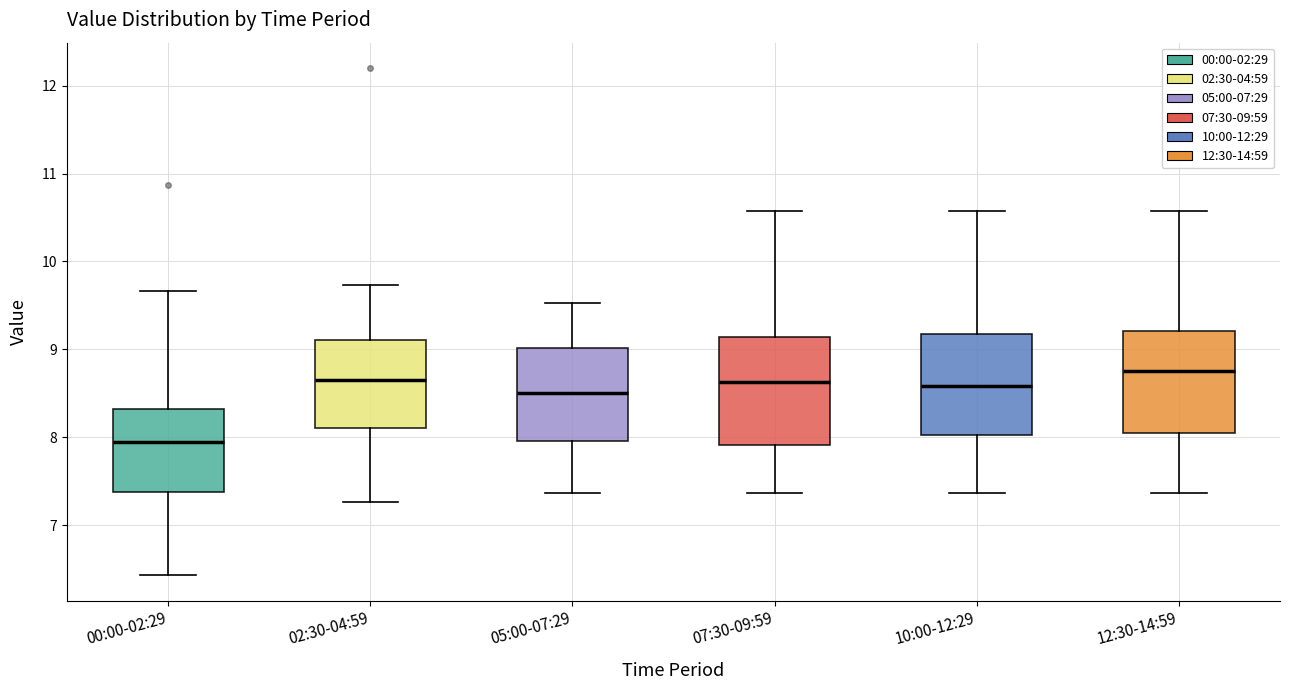

Reading left to right, read every box against the y-axis: the position of its median line, the range the box covers, and the ends of its whiskers. The values are not printed on the chart, so give them approximately, as read against the axis.

00:00-02:29: median 8.0, box 7.4 to 8.3, whiskers 6.4 to 9.7
02:30-04:59: median 8.7, box 8.1 to 9.1, whiskers 7.3 to 9.7
05:00-07:29: median 8.5, box 8.0 to 9.0, whiskers 7.4 to 9.5
07:30-09:59: median 8.6, box 7.9 to 9.1, whiskers 7.4 to 10.6
10:00-12:29: median 8.6, box 8.0 to 9.2, whiskers 7.4 to 10.6
12:30-14:59: median 8.8, box 8.1 to 9.2, whiskers 7.4 to 10.6